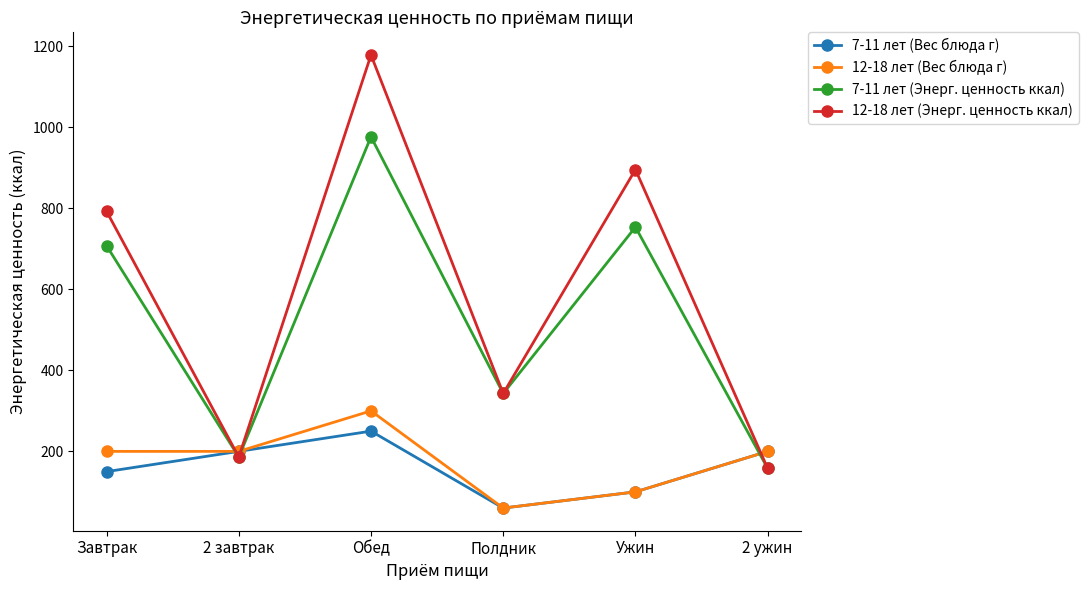

At which label is 12-18 лет (Энерг. ценность ккал) closest to 668?

Завтрак